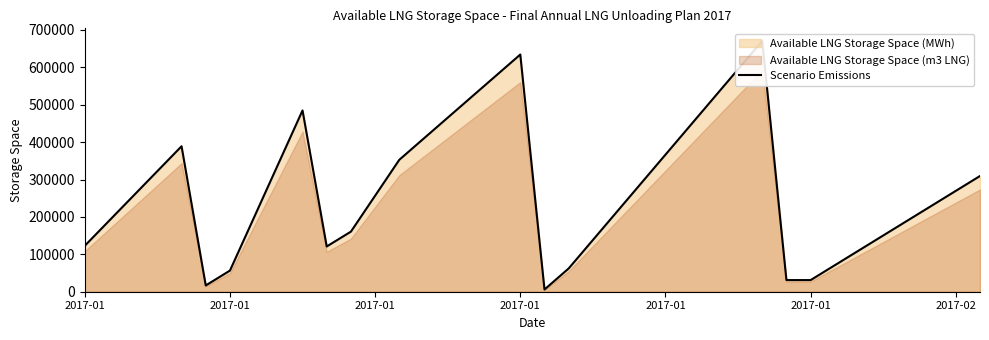

At which category does the data reach its first local peak?

2017-01